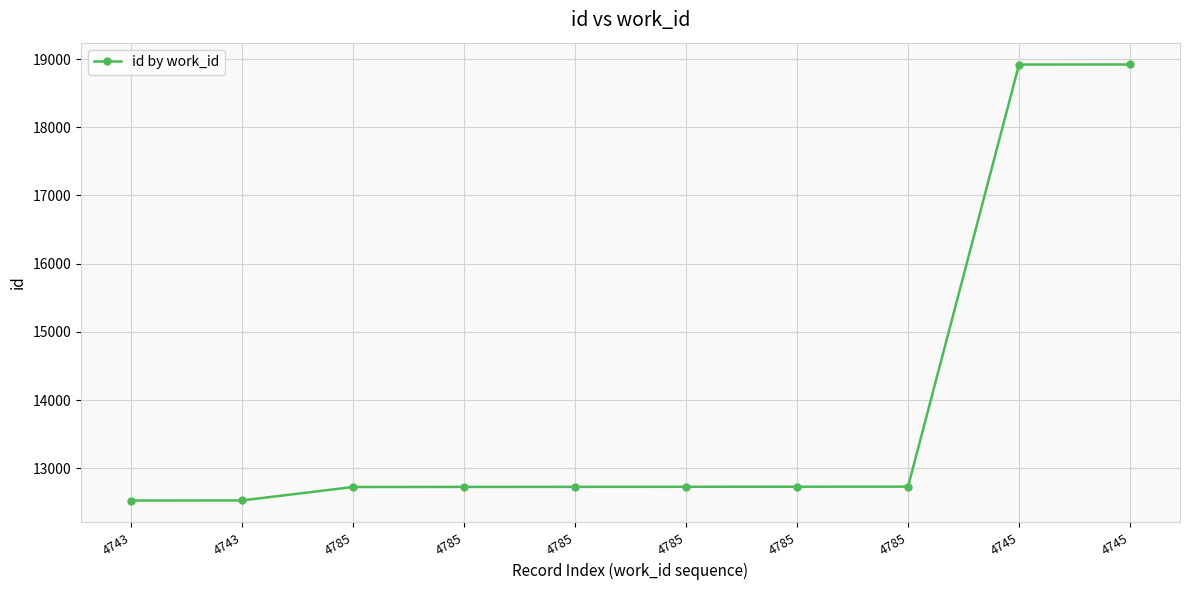

The value at 4743 is 12531. True or false?

True